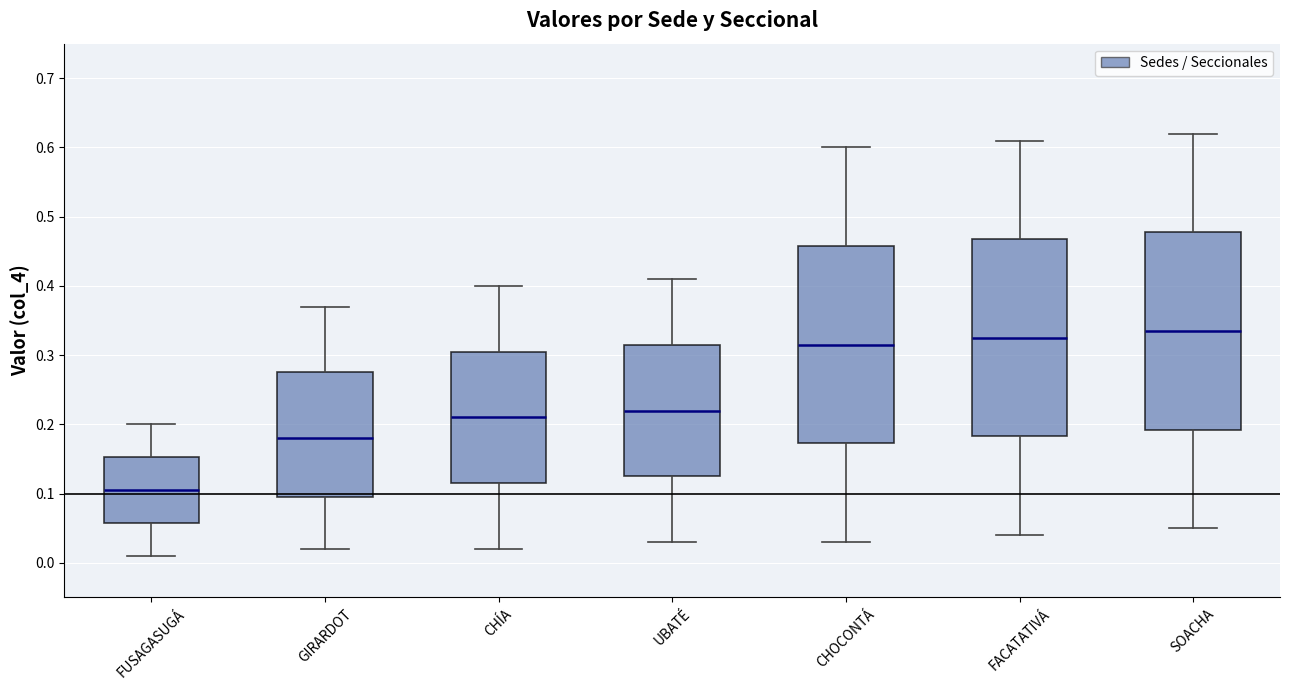

Where does the upper whisker of the box for CHÍA end on the y-axis? The values are not printed on the chart, so give them approximately, as read against the axis.

0.40